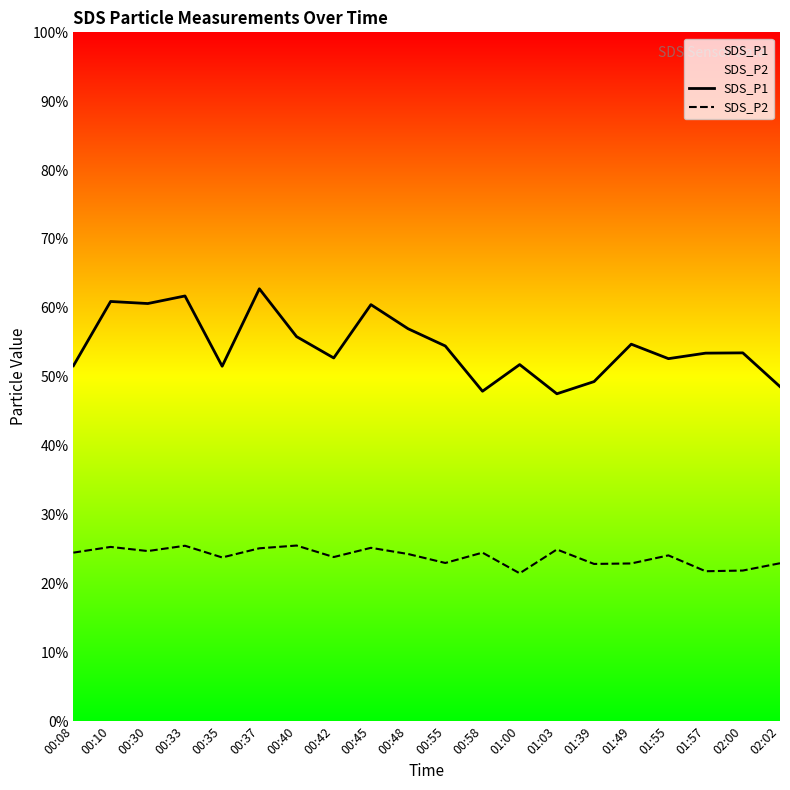

What is the value of the SDS_P2 point at the 7th from the left?

25.5